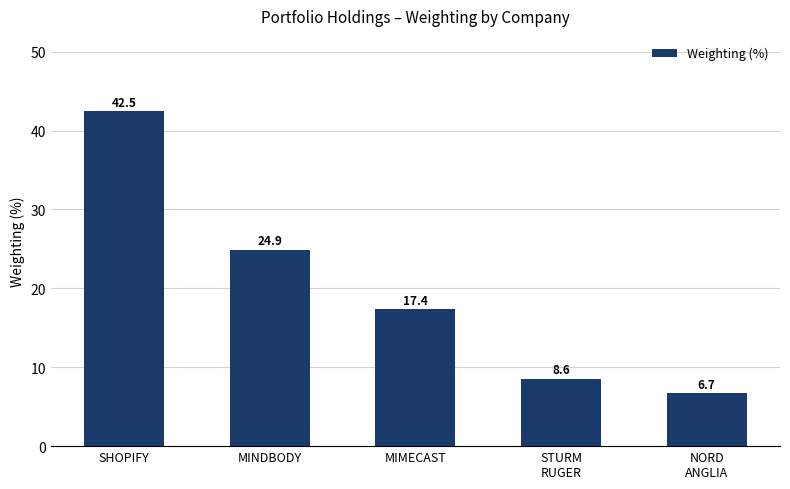

At which label does the data first exceed 17?

SHOPIFY